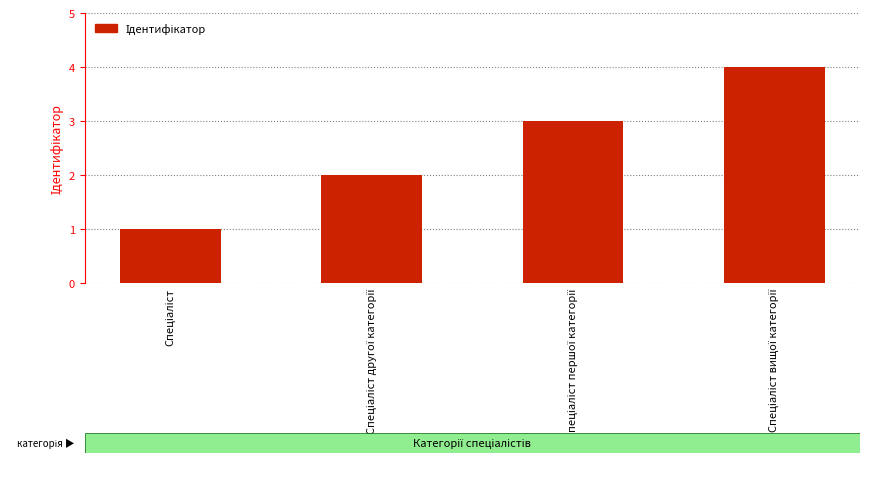

What is the maximum value shown in the chart?

4